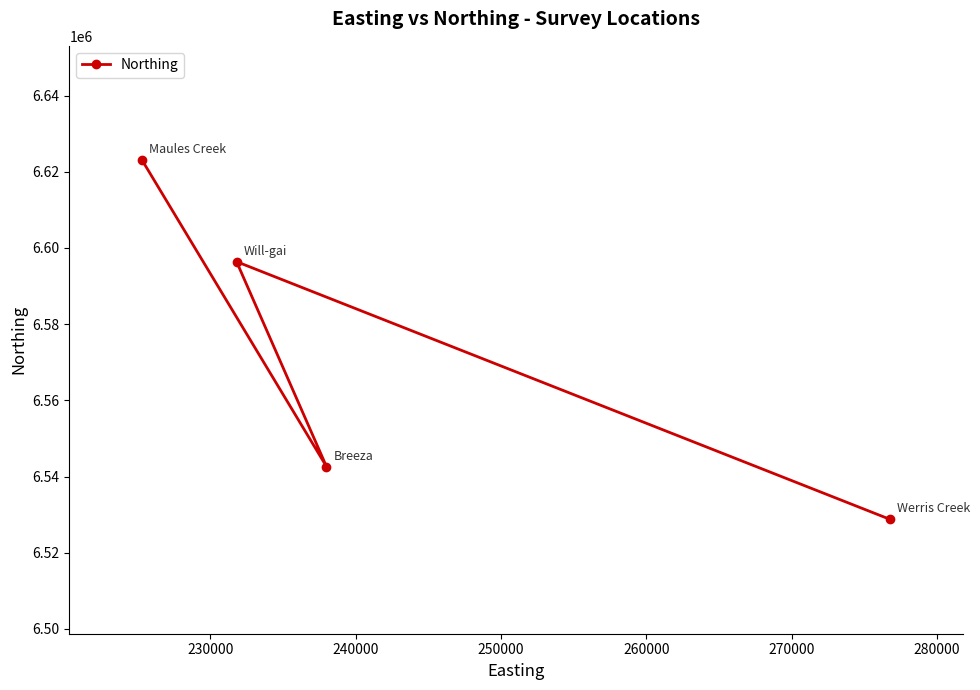

What is the sum of all values?

26290769